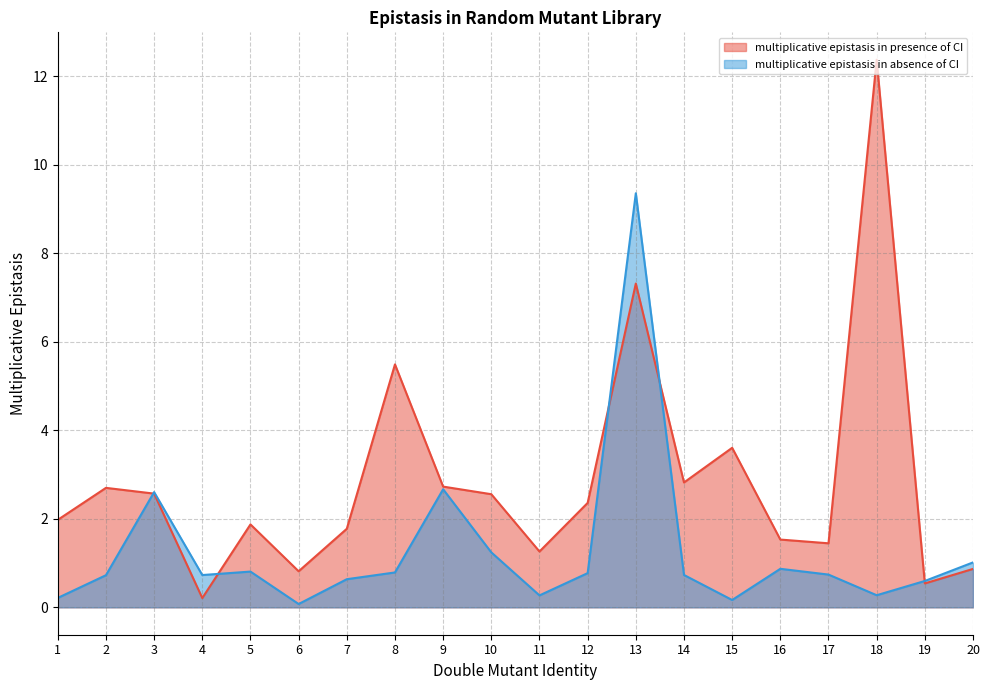

What is the smallest value displayed?

0.1